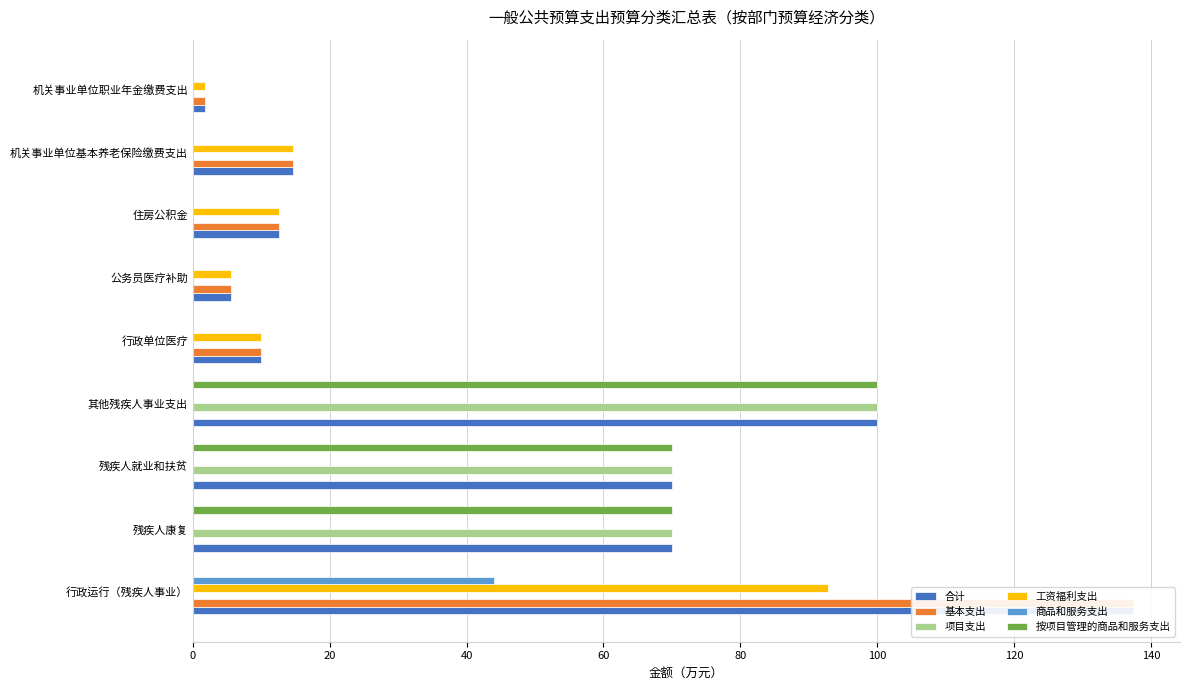

How many values in the 按项目管理的商品和服务支出 series exceed 0?

3